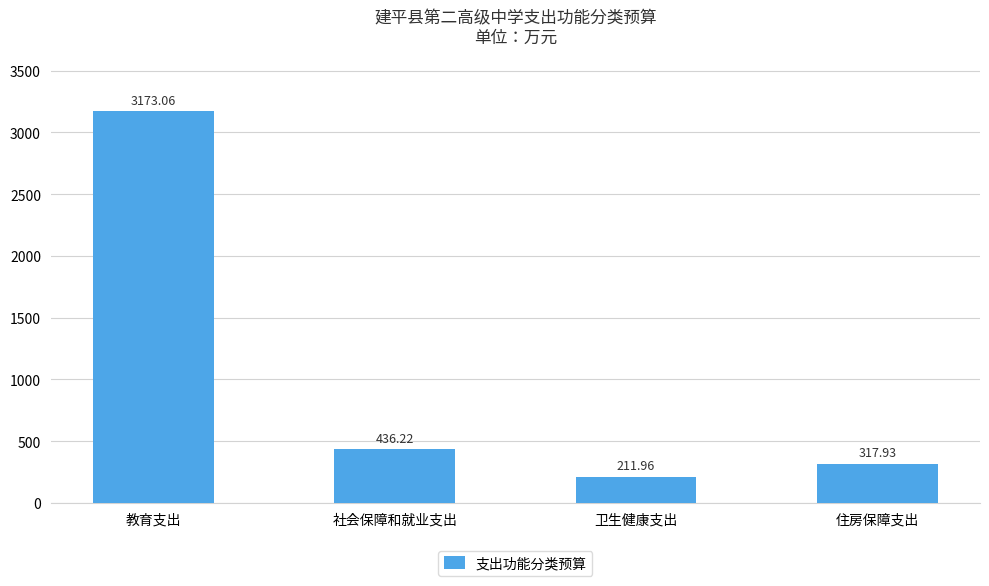

Which has a higher value, 卫生健康支出 or 教育支出?

教育支出